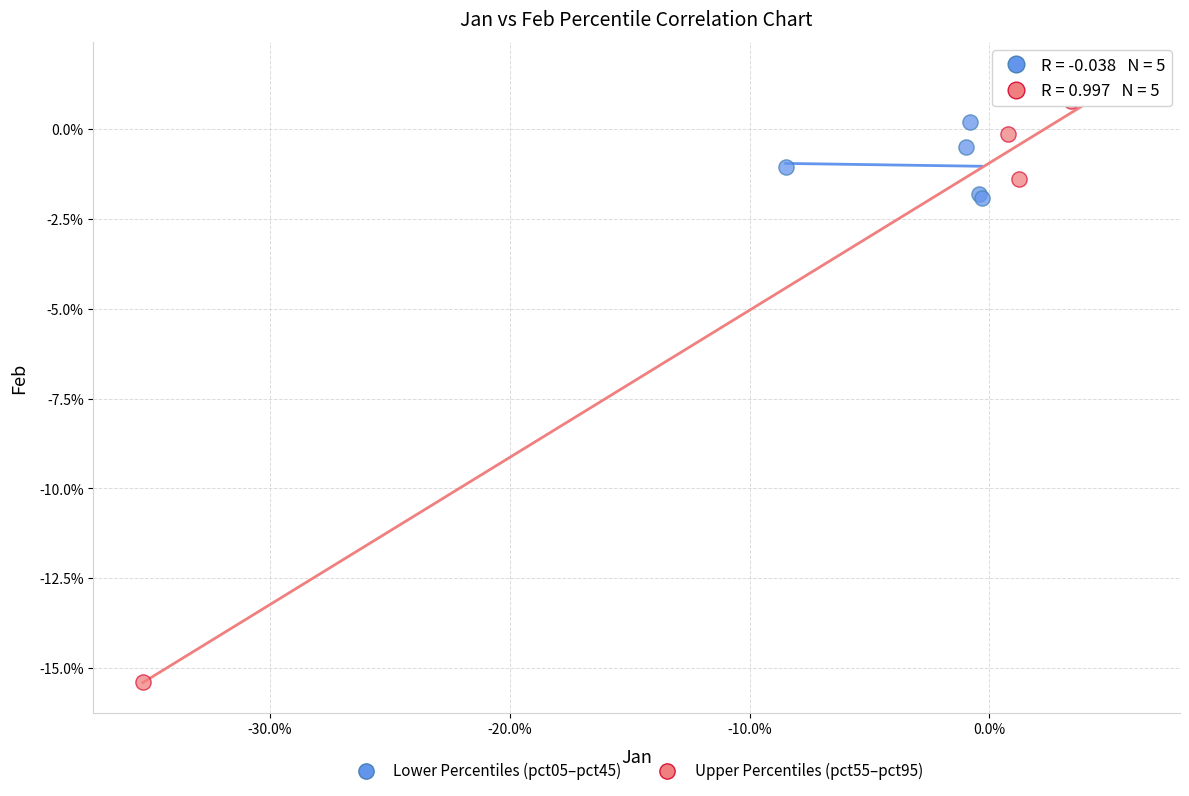

Which series has the largest Y range (max minus min)?

Upper Percentiles (pct55–pct95)